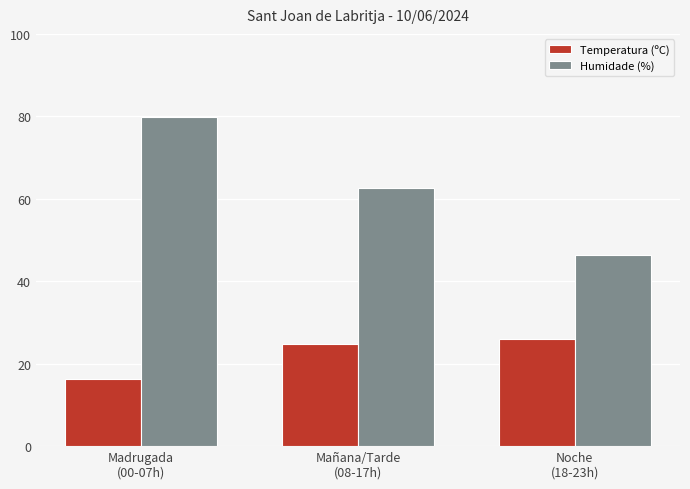

At which label does Temperatura (ºC) reach its minimum?

Madrugada
(00-07h)